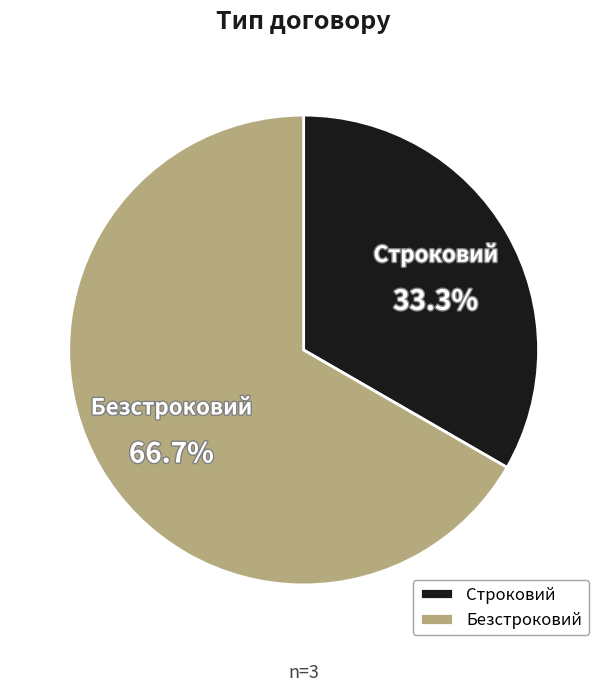

The Безстроковий slice represents 67% of the pie. True or false?

True